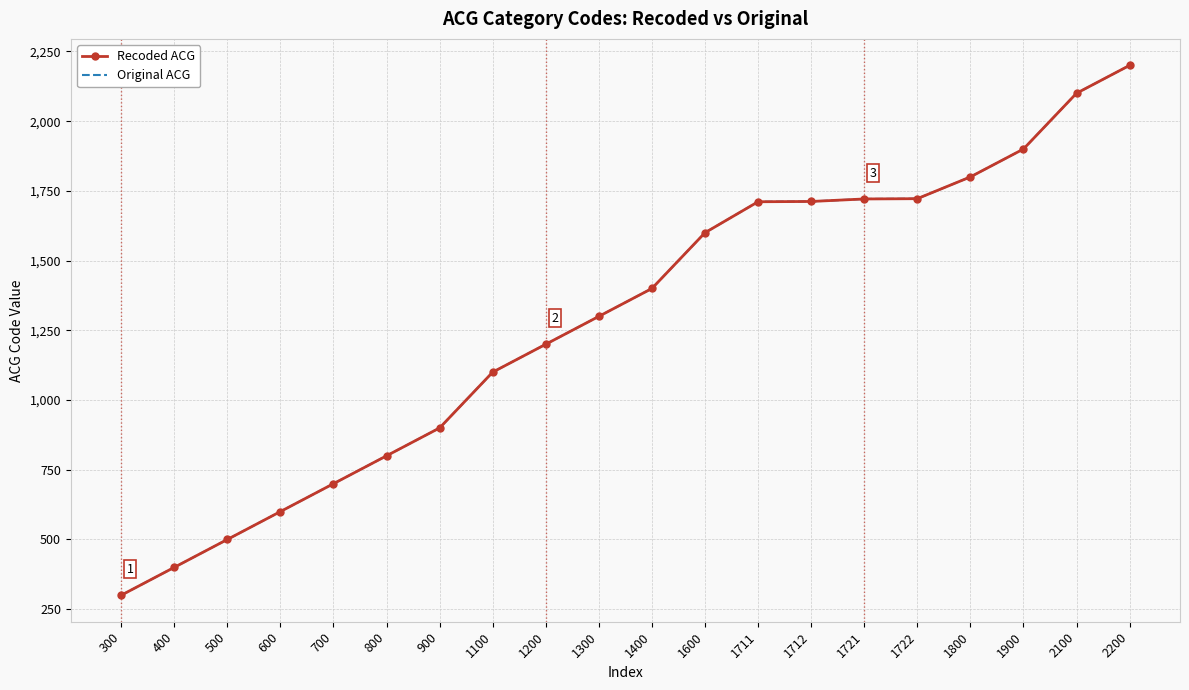

True or false: Original ACG and Recoded ACG cross at least once.

False